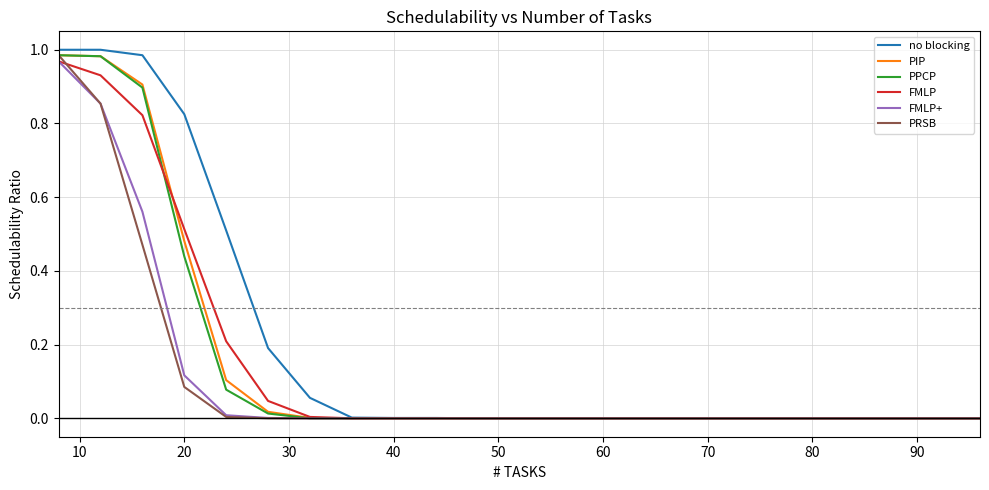

Which series has the largest total across all categories?

no blocking